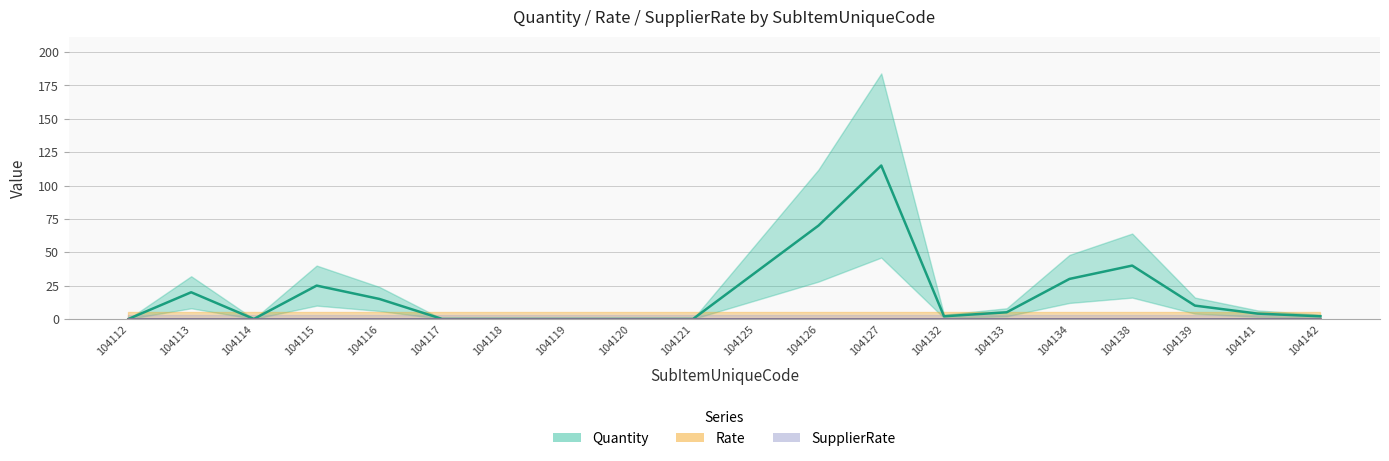

Which series has the largest total across all categories?

Quantity